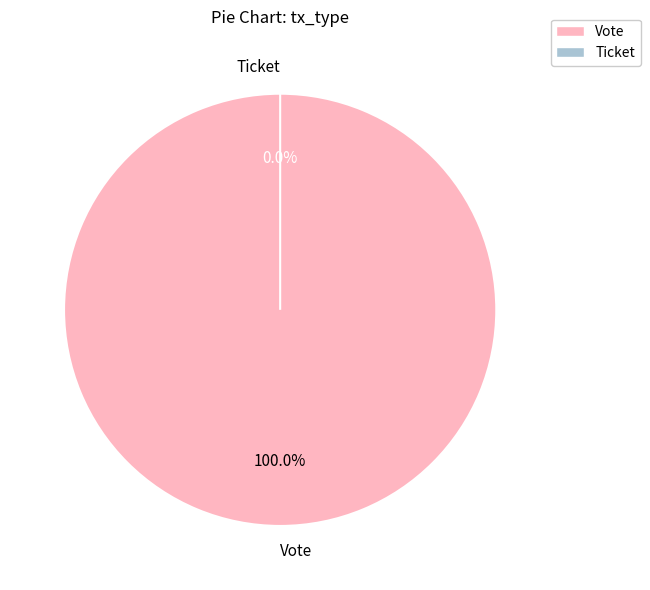

Which slice is the largest?

Vote